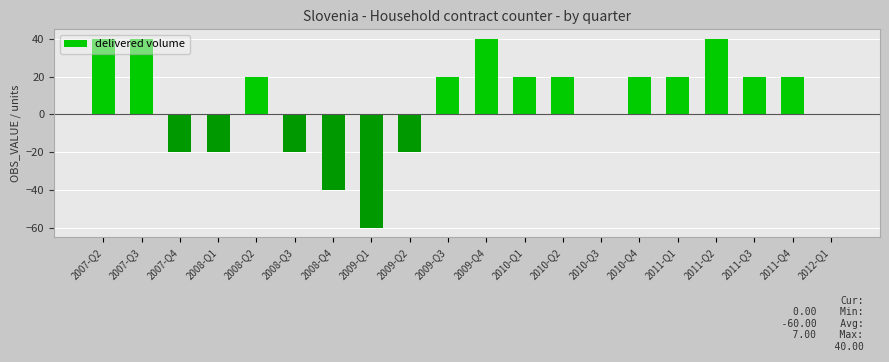

How many data points does each series have?

20